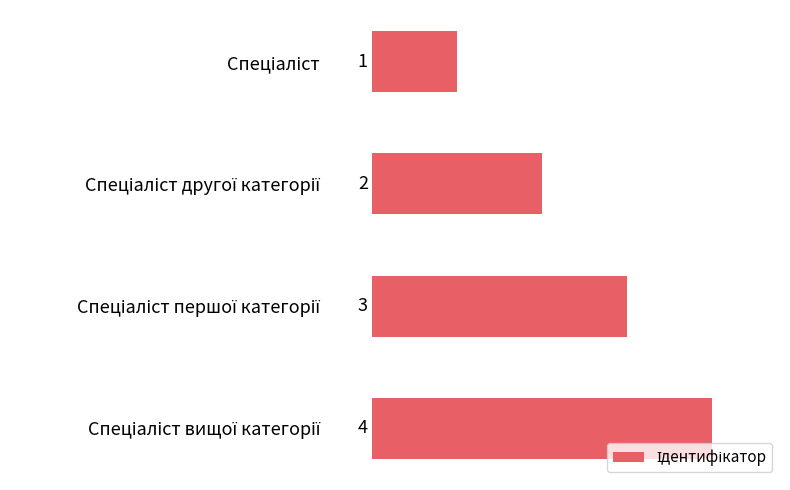

How many values are below 3?

2